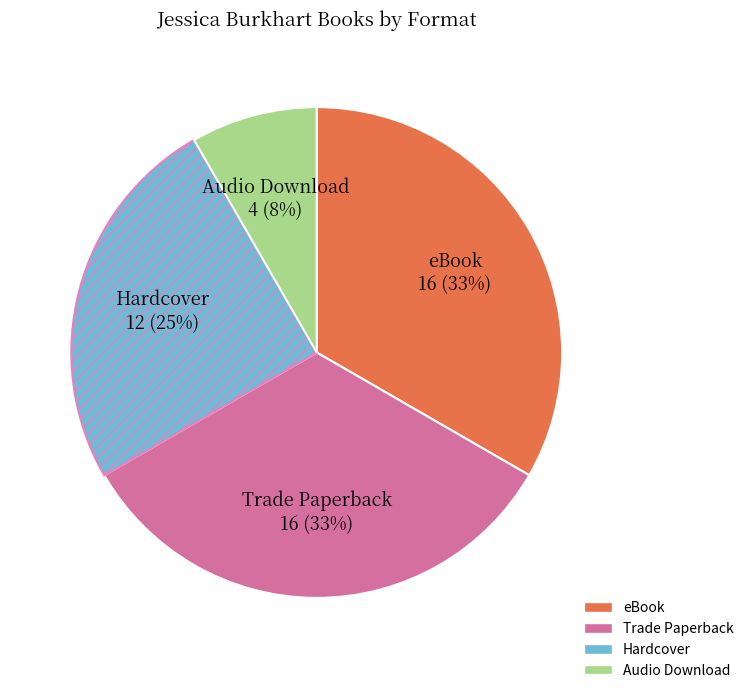

What is the smallest slice in the pie chart?

Audio Download